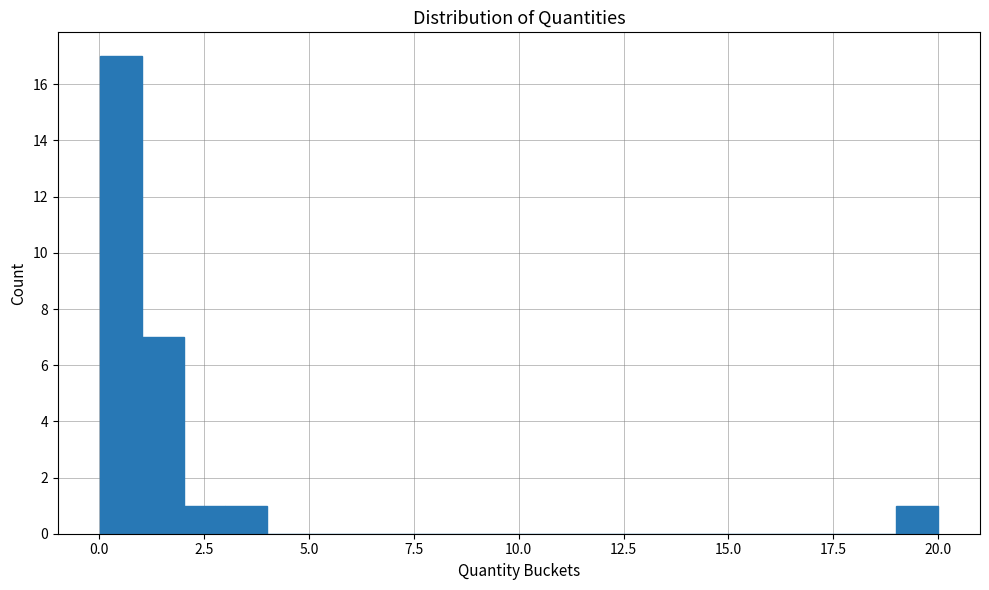

Around what value on the x-axis is the tallest bar? Give the approximate position of its centre, as read against the axis.

0.5